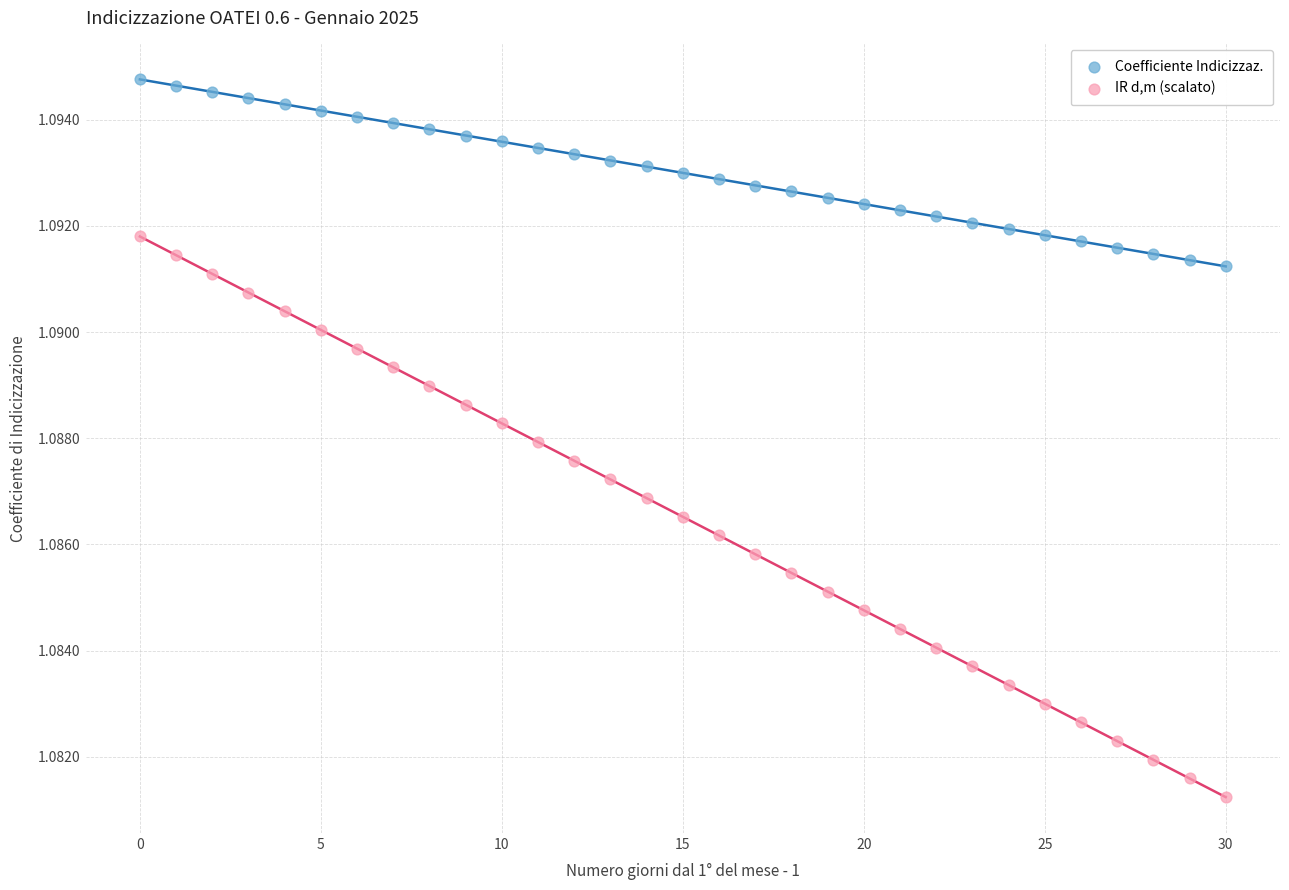

Which series has the widest spread of Y values?

IR d,m (scalato)